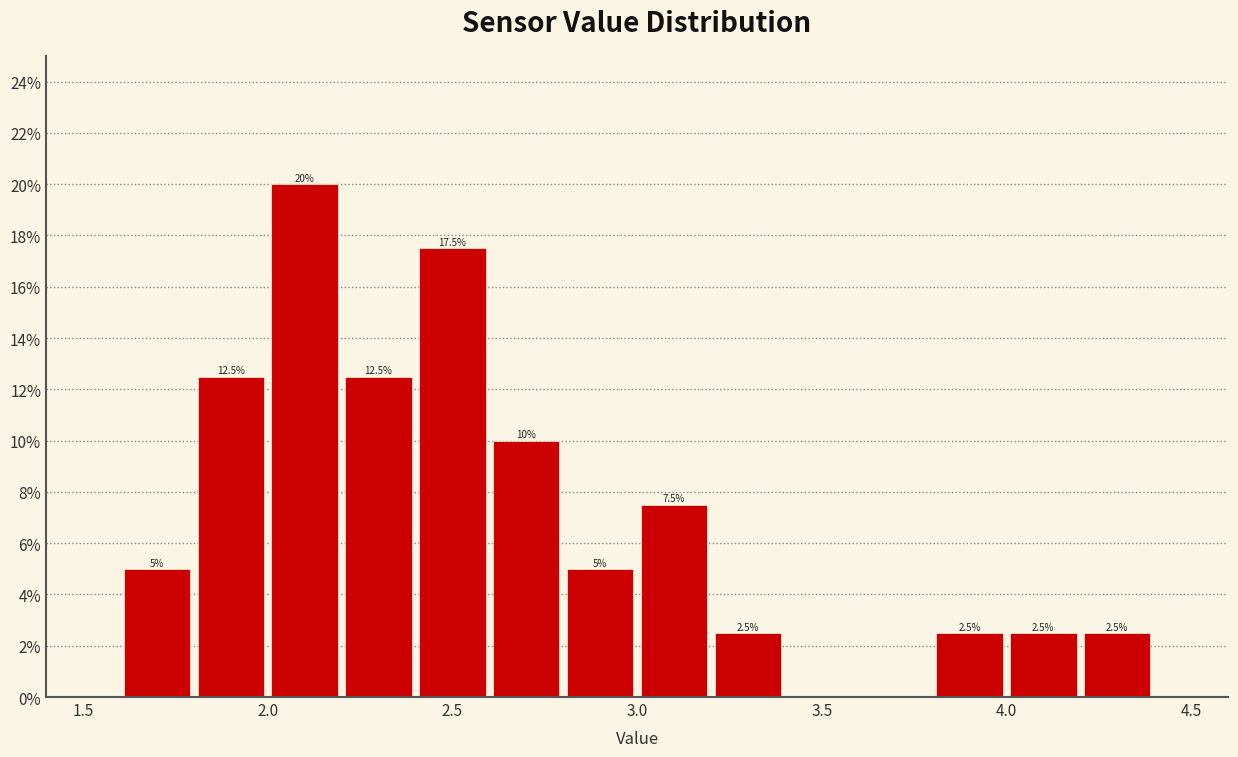

Over which range of the x-axis is the bar tallest?

2.0 to 2.2